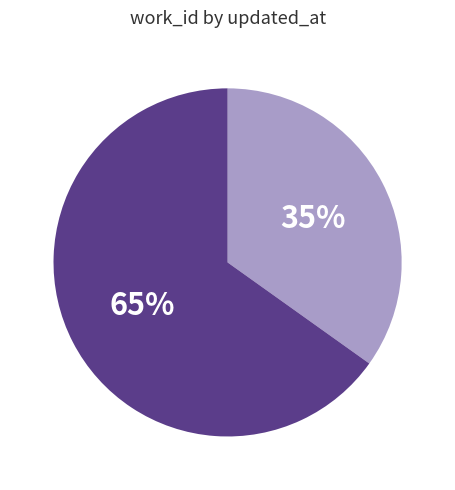

Is there any slice that represents more than half of the pie?

Yes